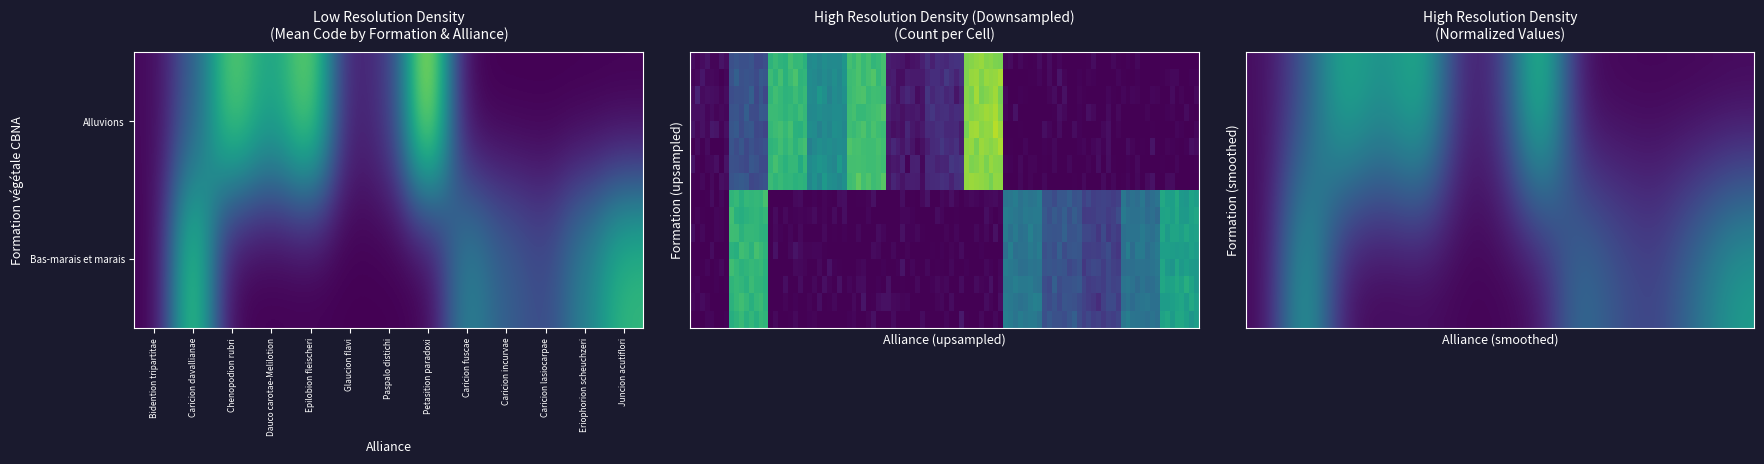

Which series changed the most between Glaucion flavi and Caricion fuscae?

Bas-marais et marais de transition